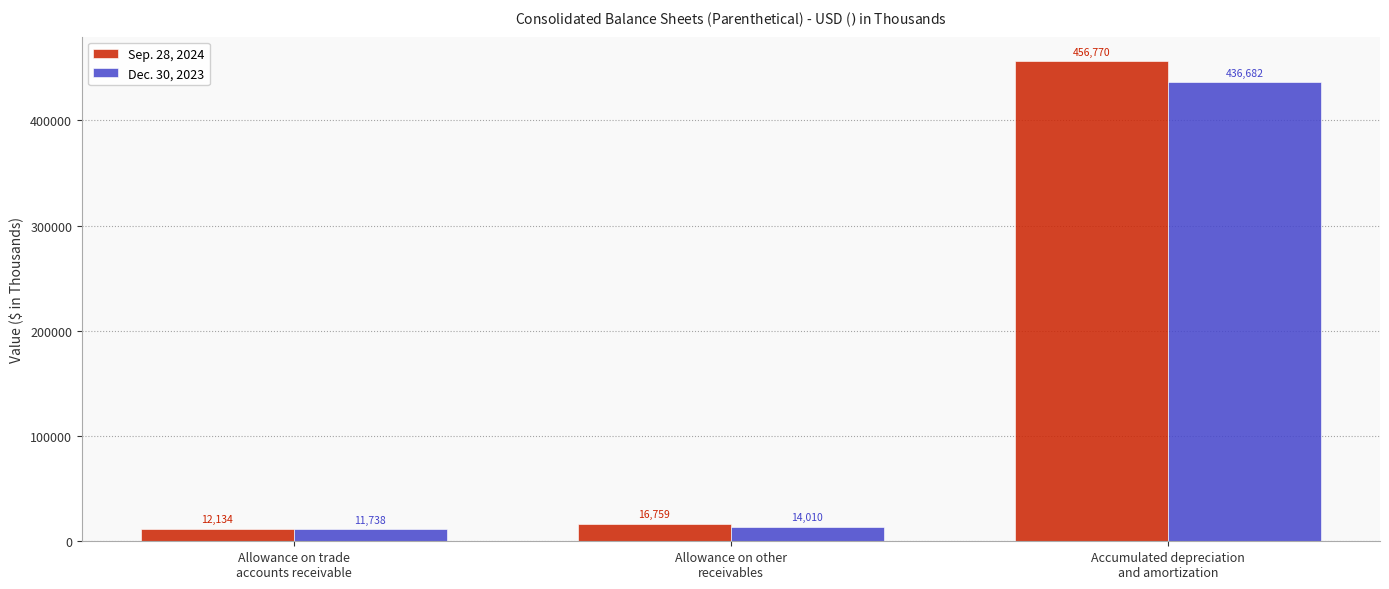

What are all the series names shown in the legend?

Sep. 28, 2024, Dec. 30, 2023